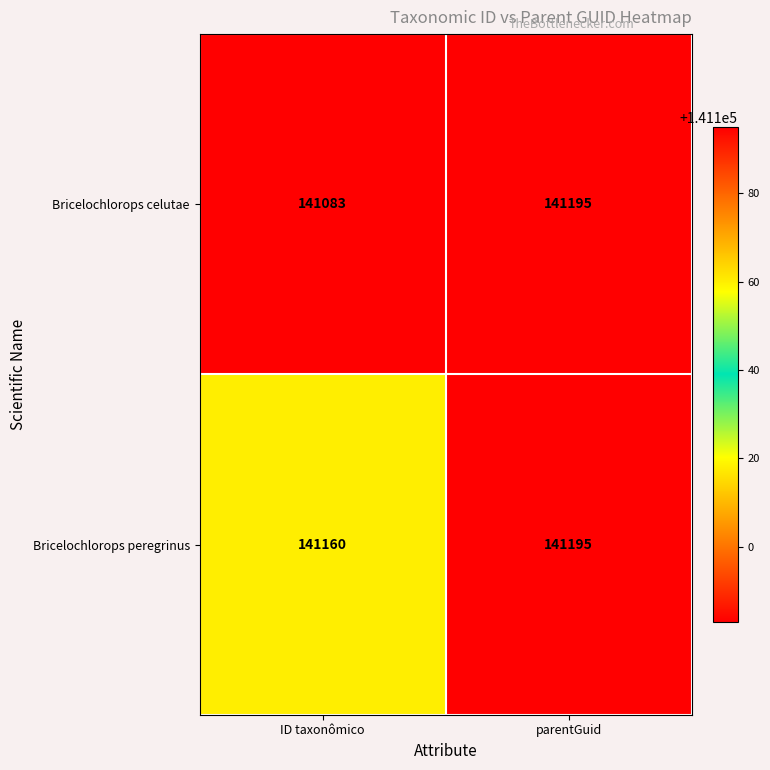

What is the sum of all Bricelochlorops celutae values?

282278